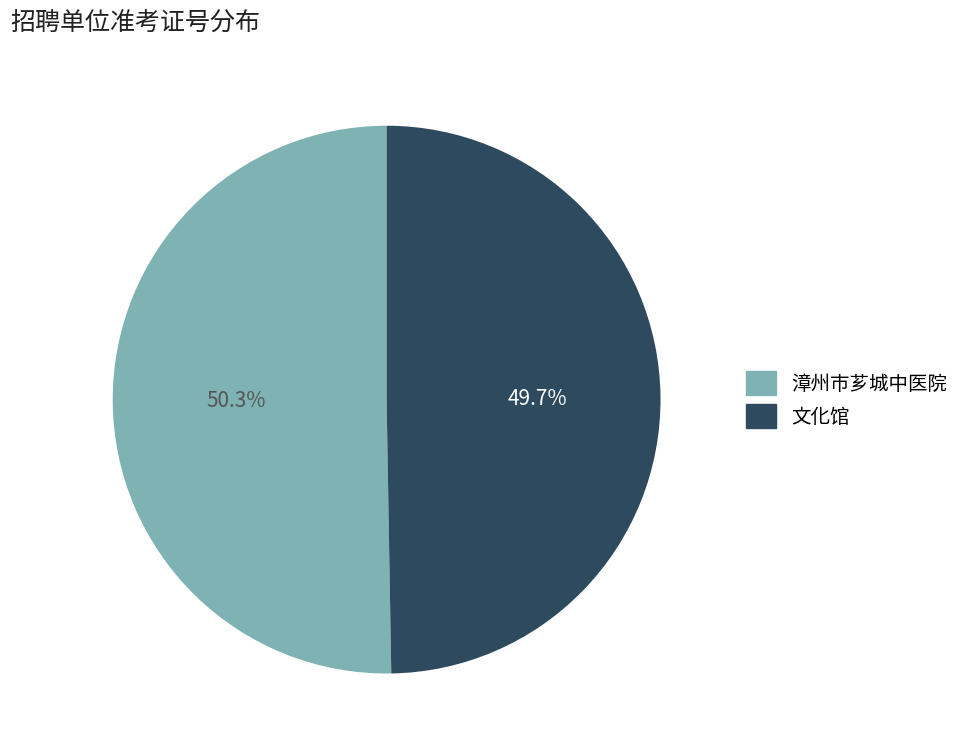

Does any single category account for the majority?

Yes